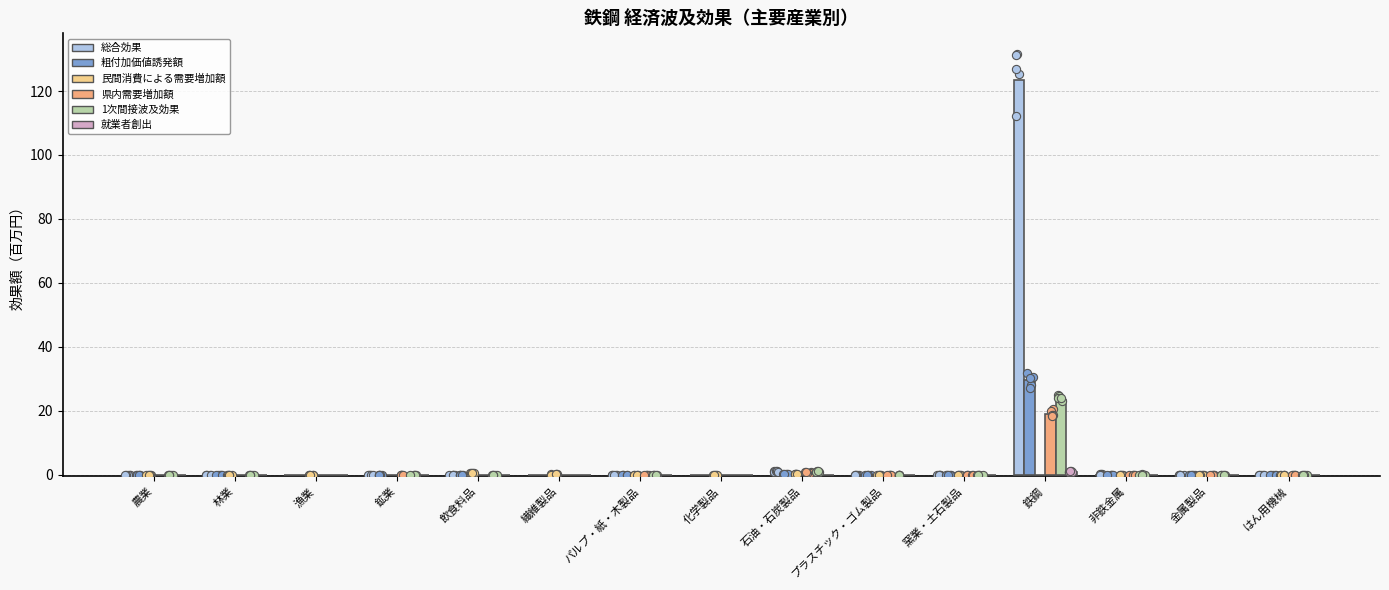

Which series contains the highest Y value?

総合効果